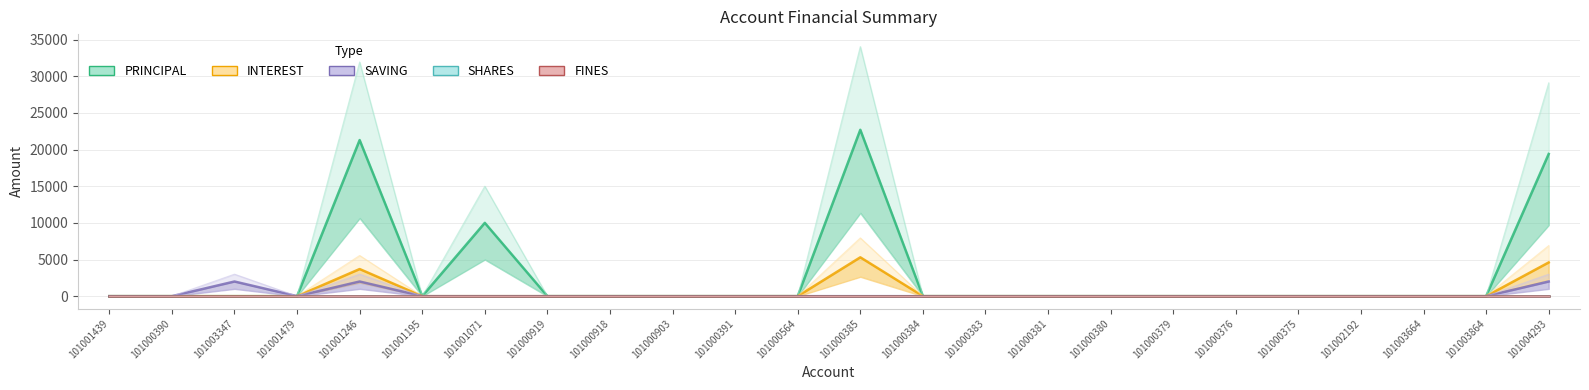

What is the label of the 21st point from the left?

101002192